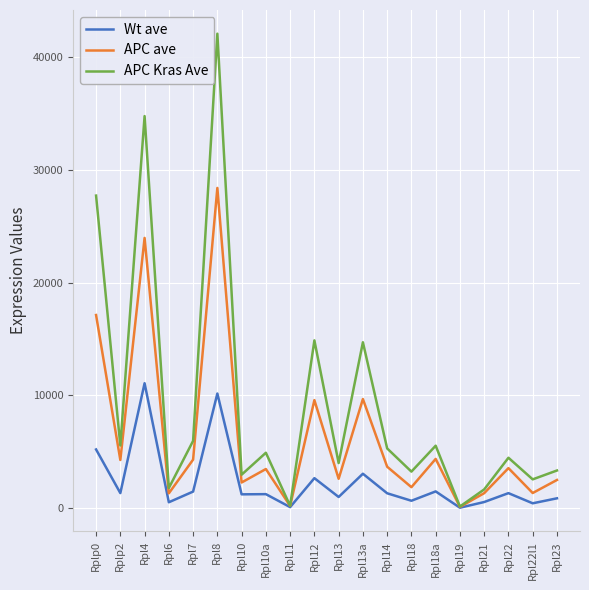

How many lines are shown in the chart?

3